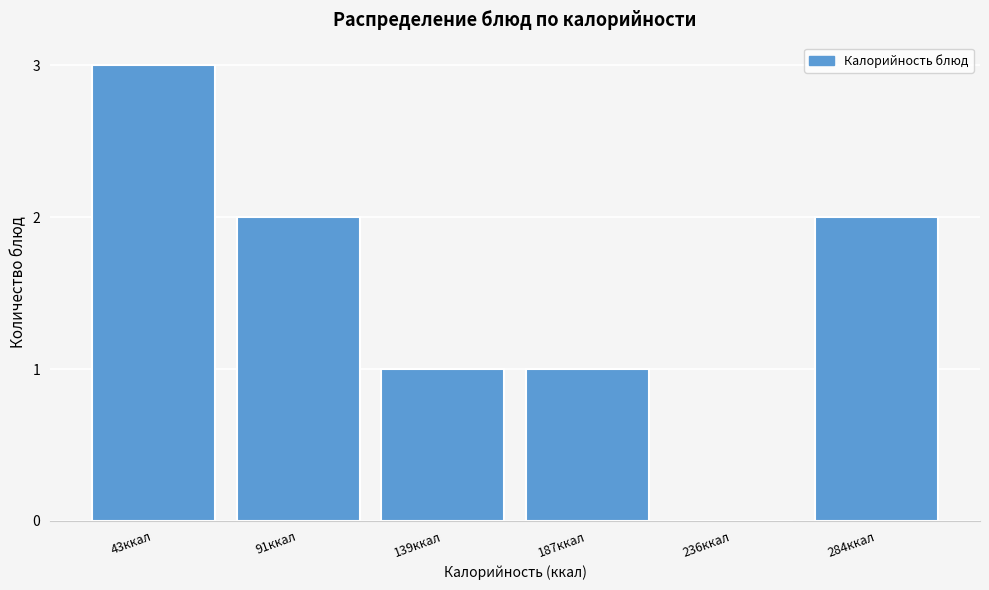

Reading left to right, transcribe all the data shown in this chart.

43ккал=3	91ккал=2	139ккал=1	187ккал=1	236ккал=0	284ккал=2